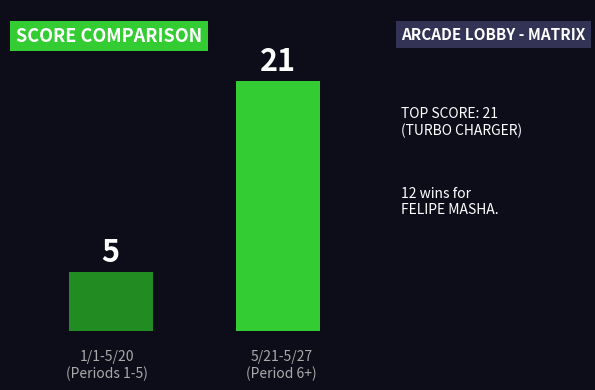

What is the greatest value displayed?

21